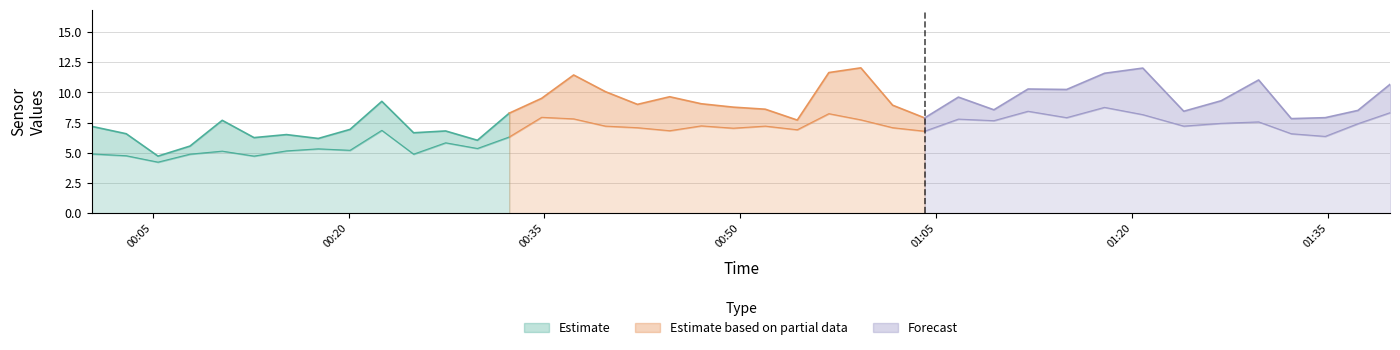

True or false: SDS_P1 and SDS_P2 intersect in this chart.

False